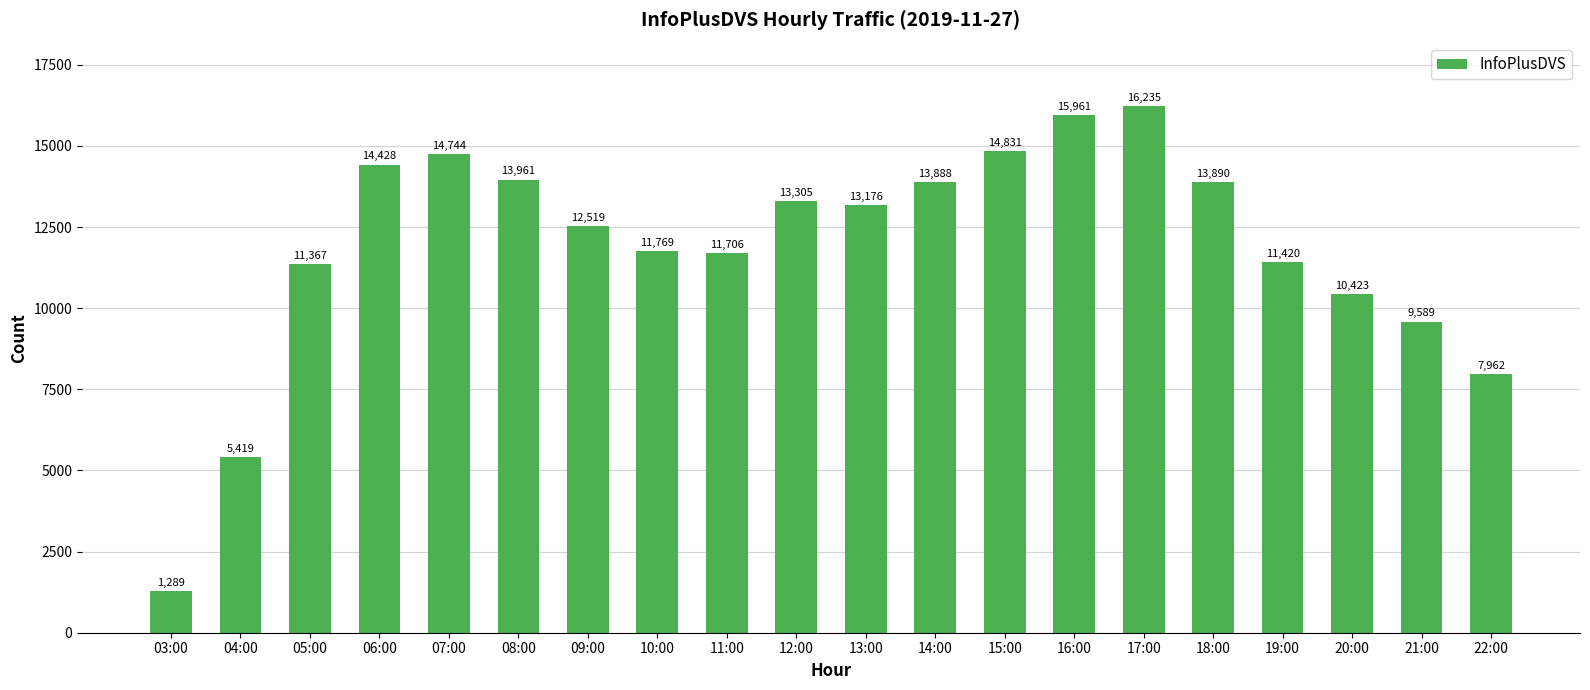

Reading left to right, list all the values displayed in this chart.

03:00=1289	04:00=5419	05:00=11367	06:00=14428	07:00=14744	08:00=13961	09:00=12519	10:00=11769	11:00=11706	12:00=13305	13:00=13176	14:00=13888	15:00=14831	16:00=15961	17:00=16235	18:00=13890	19:00=11420	20:00=10423	21:00=9589	22:00=7962